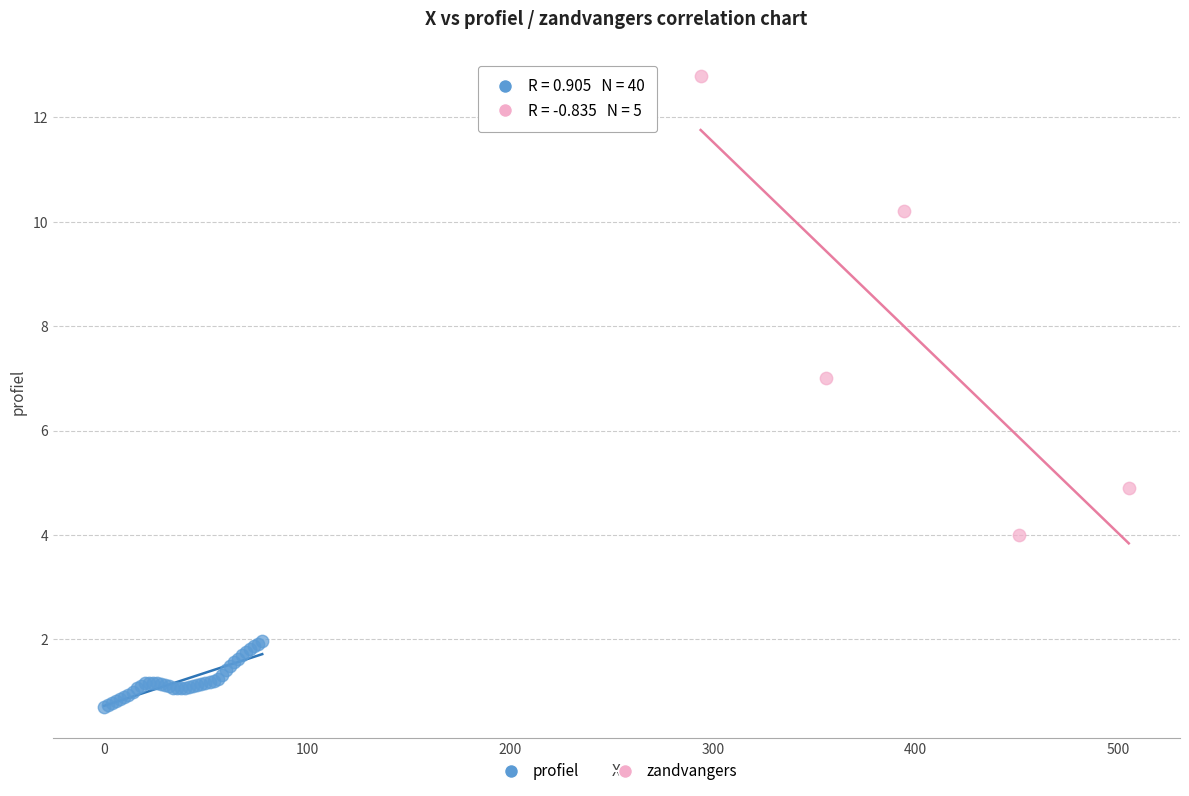

Which series contains the lowest Y value?

profiel